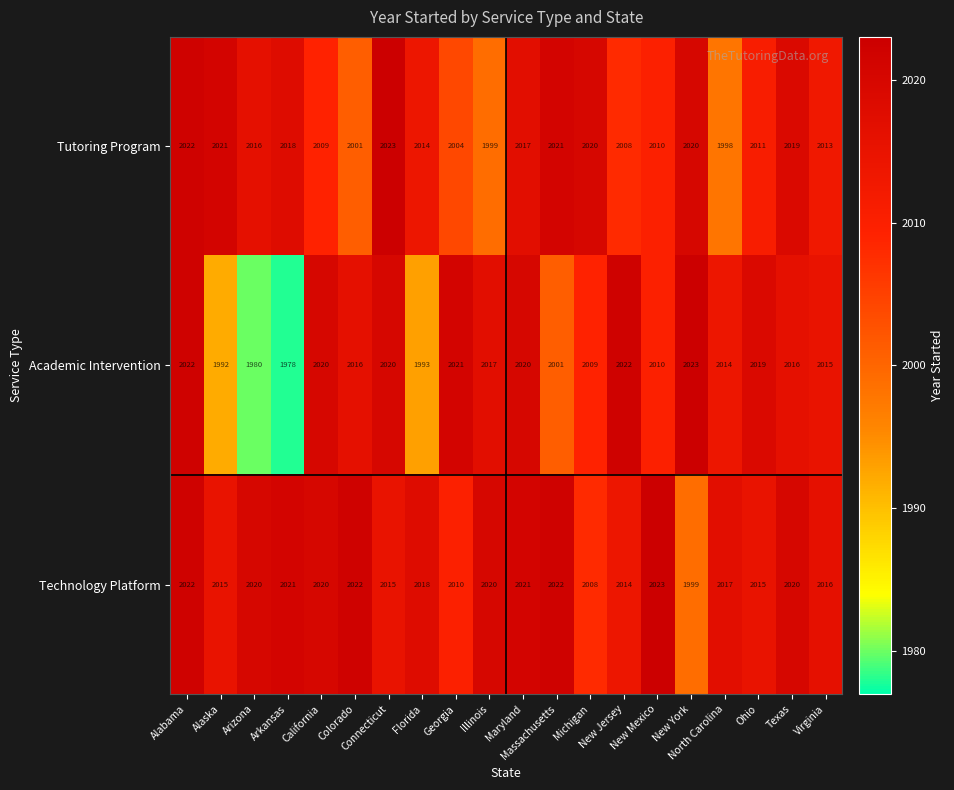

What is the highest value of the Technology Platform series?

2023